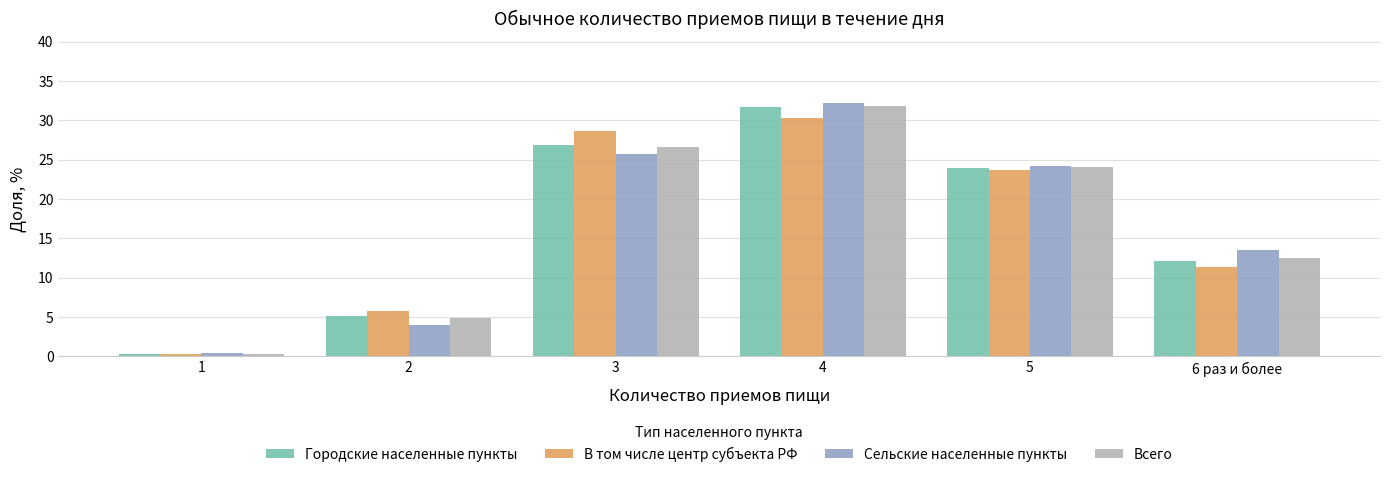

Which label corresponds to the smallest value in the chart?

1